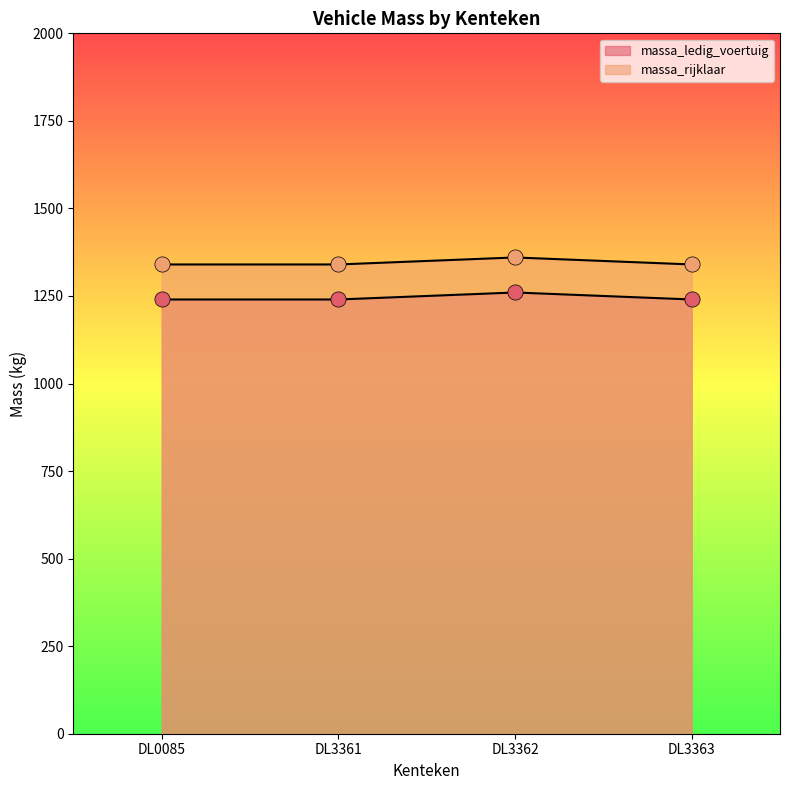

Which series reaches the minimum Y coordinate?

massa_ledig_voertuig